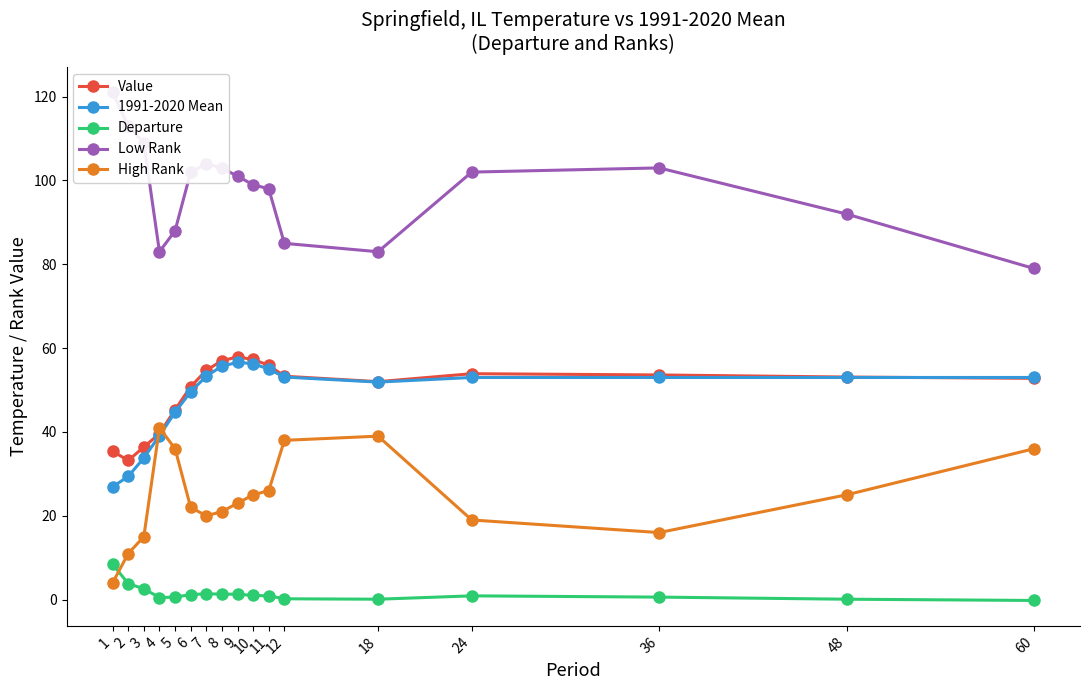

Reading left to right, transcribe all the data shown in this chart.

Value: 1=35.4	2=33.2	3=36.4	4=39.6	5=45.3	6=50.8	7=54.7	8=57.0	9=57.9	10=57.3	11=55.9	12=53.3	18=52.0	24=53.9	36=53.6	48=53.1	60=52.8
1991-2020 Mean: 1=26.9	2=29.4	3=33.8	4=39.1	5=44.7	6=49.6	7=53.3	8=55.7	9=56.6	10=56.3	11=55.0	12=53.1	18=51.9	24=53.0	36=53.0	48=53.0	60=53.0
Departure: 1=8.5	2=3.8	3=2.6	4=0.5	5=0.6	6=1.2	7=1.4	8=1.3	9=1.3	10=1.0	11=0.9	12=0.2	18=0.1	24=0.9	36=0.6	48=0.1	60=-0.2
Low Rank: 1=121.0	2=113.0	3=109.0	4=83.0	5=88.0	6=102.0	7=104.0	8=103.0	9=101.0	10=99.0	11=98.0	12=85.0	18=83.0	24=102.0	36=103.0	48=92.0	60=79.0
High Rank: 1=4.0	2=11.0	3=15.0	4=41.0	5=36.0	6=22.0	7=20.0	8=21.0	9=23.0	10=25.0	11=26.0	12=38.0	18=39.0	24=19.0	36=16.0	48=25.0	60=36.0